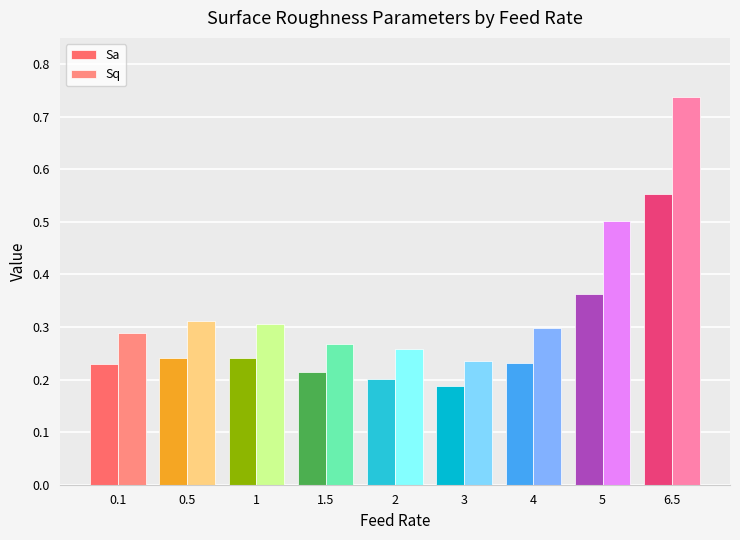

True or false: Sq has a value of 0.7 at 6.5.

True